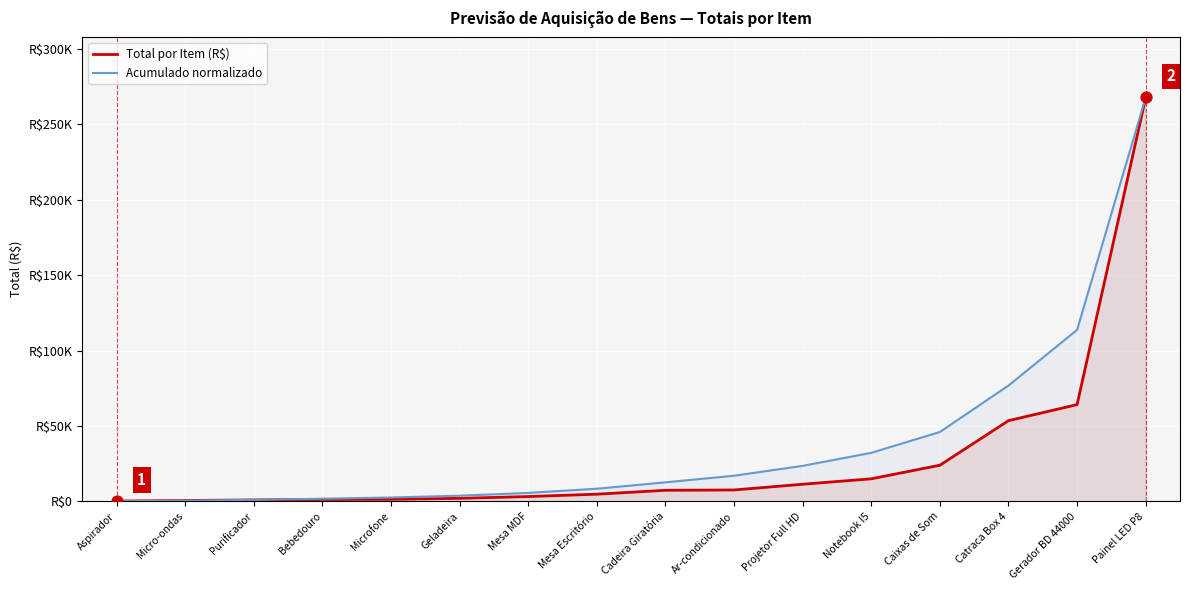

What is the total value across all series at Notebook I5?

47212.9